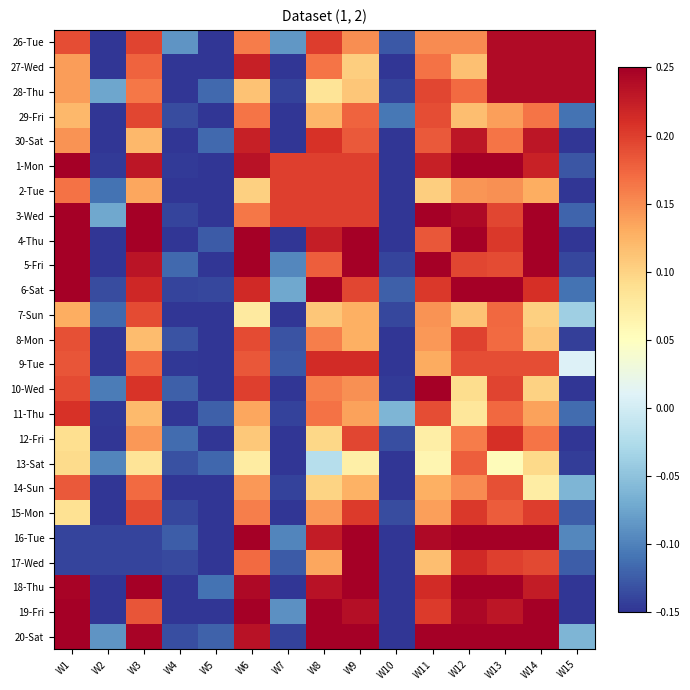

Reading left to right, transcribe all the data shown in this chart.

26-Tue: W1=0.2	W2=-0.2	W3=0.2	W4=-0.1	W5=-0.2	W6=0.2	W7=-0.1	W8=0.2	W9=0.1	W10=-0.1	W11=0.2	W12=0.2	W13=0.2	W14=0.2	W15=0.2
27-Wed: W1=0.1	W2=-0.2	W3=0.2	W4=-0.2	W5=-0.2	W6=0.2	W7=-0.2	W8=0.2	W9=0.1	W10=-0.2	W11=0.2	W12=0.1	W13=0.2	W14=0.2	W15=0.2
28-Thu: W1=0.1	W2=-0.1	W3=0.2	W4=-0.2	W5=-0.1	W6=0.1	W7=-0.1	W8=0.1	W9=0.1	W10=-0.1	W11=0.2	W12=0.2	W13=0.2	W14=0.2	W15=0.2
29-Fri: W1=0.1	W2=-0.2	W3=0.2	W4=-0.1	W5=-0.2	W6=0.2	W7=-0.2	W8=0.1	W9=0.2	W10=-0.1	W11=0.2	W12=0.1	W13=0.1	W14=0.2	W15=-0.1
30-Sat: W1=0.1	W2=-0.2	W3=0.1	W4=-0.2	W5=-0.1	W6=0.2	W7=-0.2	W8=0.2	W9=0.2	W10=-0.2	W11=0.2	W12=0.2	W13=0.2	W14=0.2	W15=-0.3
1-Mon: W1=0.3	W2=-0.1	W3=0.2	W4=-0.1	W5=-0.2	W6=0.2	W7=0.2	W8=0.2	W9=0.2	W10=-0.2	W11=0.2	W12=0.3	W13=0.3	W14=0.2	W15=-0.1
2-Tue: W1=0.2	W2=-0.1	W3=0.1	W4=-0.2	W5=-0.2	W6=0.1	W7=0.2	W8=0.2	W9=0.2	W10=-0.2	W11=0.1	W12=0.1	W13=0.1	W14=0.1	W15=-0.2
3-Wed: W1=0.3	W2=-0.1	W3=0.3	W4=-0.1	W5=-0.2	W6=0.2	W7=0.2	W8=0.2	W9=0.2	W10=-0.2	W11=0.3	W12=0.2	W13=0.2	W14=0.3	W15=-0.1
4-Thu: W1=0.3	W2=-0.2	W3=0.3	W4=-0.2	W5=-0.1	W6=0.3	W7=-0.2	W8=0.2	W9=0.3	W10=-0.2	W11=0.2	W12=0.3	W13=0.2	W14=0.3	W15=-0.2
5-Fri: W1=0.3	W2=-0.2	W3=0.2	W4=-0.1	W5=-0.2	W6=0.3	W7=-0.1	W8=0.2	W9=0.3	W10=-0.1	W11=0.3	W12=0.2	W13=0.2	W14=0.3	W15=-0.1
6-Sat: W1=0.3	W2=-0.1	W3=0.2	W4=-0.1	W5=-0.1	W6=0.2	W7=-0.1	W8=0.3	W9=0.2	W10=-0.1	W11=0.2	W12=0.3	W13=0.3	W14=0.2	W15=-0.1
7-Sun: W1=0.1	W2=-0.1	W3=0.2	W4=-0.2	W5=-0.2	W6=0.1	W7=-0.2	W8=0.1	W9=0.1	W10=-0.1	W11=0.1	W12=0.1	W13=0.2	W14=0.1	W15=-0.0
8-Mon: W1=0.2	W2=-0.2	W3=0.1	W4=-0.1	W5=-0.2	W6=0.2	W7=-0.1	W8=0.2	W9=0.1	W10=-0.2	W11=0.1	W12=0.2	W13=0.2	W14=0.1	W15=-0.1
9-Tue: W1=0.2	W2=-0.2	W3=0.2	W4=-0.1	W5=-0.2	W6=0.2	W7=-0.1	W8=0.2	W9=0.2	W10=-0.2	W11=0.1	W12=0.2	W13=0.2	W14=0.2	W15=0.0
10-Wed: W1=0.2	W2=-0.1	W3=0.2	W4=-0.1	W5=-0.2	W6=0.2	W7=-0.2	W8=0.2	W9=0.1	W10=-0.1	W11=0.3	W12=0.1	W13=0.2	W14=0.1	W15=-0.2
11-Thu: W1=0.2	W2=-0.1	W3=0.1	W4=-0.2	W5=-0.1	W6=0.1	W7=-0.1	W8=0.2	W9=0.1	W10=-0.1	W11=0.2	W12=0.1	W13=0.2	W14=0.1	W15=-0.1
12-Fri: W1=0.1	W2=-0.2	W3=0.1	W4=-0.1	W5=-0.2	W6=0.1	W7=-0.2	W8=0.1	W9=0.2	W10=-0.1	W11=0.1	W12=0.2	W13=0.2	W14=0.2	W15=-0.2
13-Sat: W1=0.1	W2=-0.1	W3=0.1	W4=-0.1	W5=-0.1	W6=0.1	W7=-0.2	W8=-0.0	W9=0.1	W10=-0.2	W11=0.1	W12=0.2	W13=0.1	W14=0.1	W15=-0.1
14-Sun: W1=0.2	W2=-0.2	W3=0.2	W4=-0.1	W5=-0.2	W6=0.1	W7=-0.1	W8=0.1	W9=0.1	W10=-0.2	W11=0.1	W12=0.2	W13=0.2	W14=0.1	W15=-0.1
15-Mon: W1=0.1	W2=-0.2	W3=0.2	W4=-0.1	W5=-0.2	W6=0.2	W7=-0.2	W8=0.1	W9=0.2	W10=-0.1	W11=0.1	W12=0.2	W13=0.2	W14=0.2	W15=-0.1
16-Tue: W1=-0.1	W2=-0.1	W3=-0.1	W4=-0.1	W5=-0.2	W6=0.3	W7=-0.1	W8=0.2	W9=0.3	W10=-0.2	W11=0.2	W12=0.3	W13=0.3	W14=0.3	W15=-0.1
17-Wed: W1=-0.1	W2=-0.1	W3=-0.1	W4=-0.1	W5=-0.2	W6=0.2	W7=-0.1	W8=0.1	W9=0.3	W10=-0.2	W11=0.1	W12=0.2	W13=0.2	W14=0.2	W15=-0.1
18-Thu: W1=0.2	W2=-0.2	W3=0.3	W4=-0.2	W5=-0.1	W6=0.2	W7=-0.2	W8=0.2	W9=0.3	W10=-0.2	W11=0.2	W12=0.3	W13=0.3	W14=0.2	W15=-0.2
19-Fri: W1=0.3	W2=-0.2	W3=0.2	W4=-0.2	W5=-0.2	W6=0.3	W7=-0.1	W8=0.3	W9=0.2	W10=-0.2	W11=0.2	W12=0.2	W13=0.2	W14=0.3	W15=-0.2
20-Sat: W1=0.3	W2=-0.1	W3=0.2	W4=-0.1	W5=-0.1	W6=0.2	W7=-0.1	W8=0.3	W9=0.3	W10=-0.2	W11=0.3	W12=0.3	W13=0.3	W14=0.3	W15=-0.1